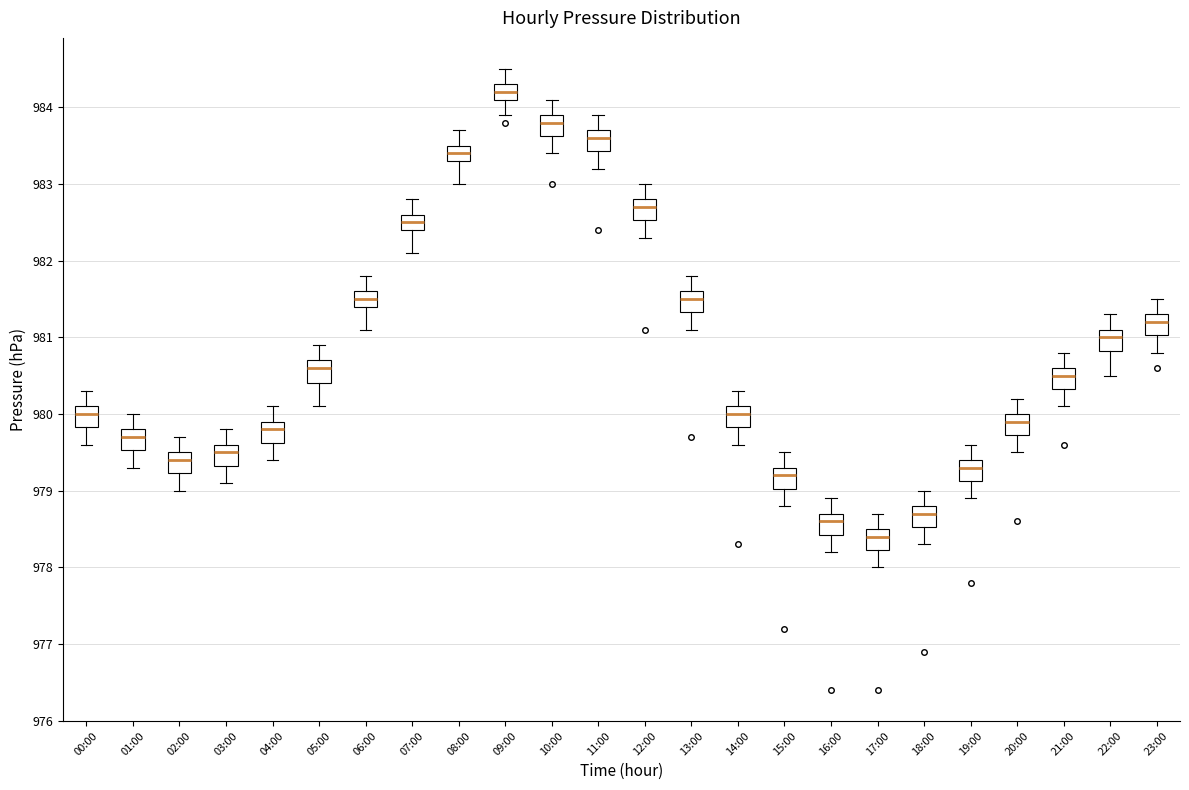

Where is the upper edge of the box for 22:00 on the y-axis? The values are not printed on the chart, so give them approximately, as read against the axis.

981.1